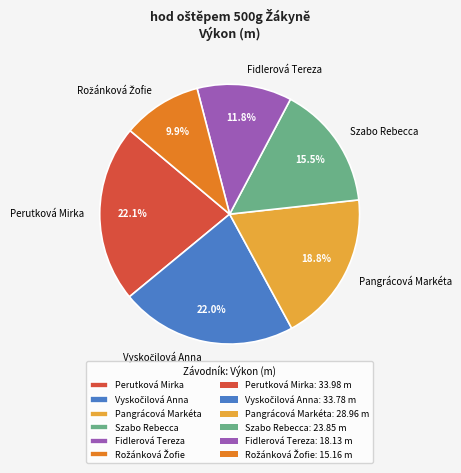

Count the number of slices in the pie.

6